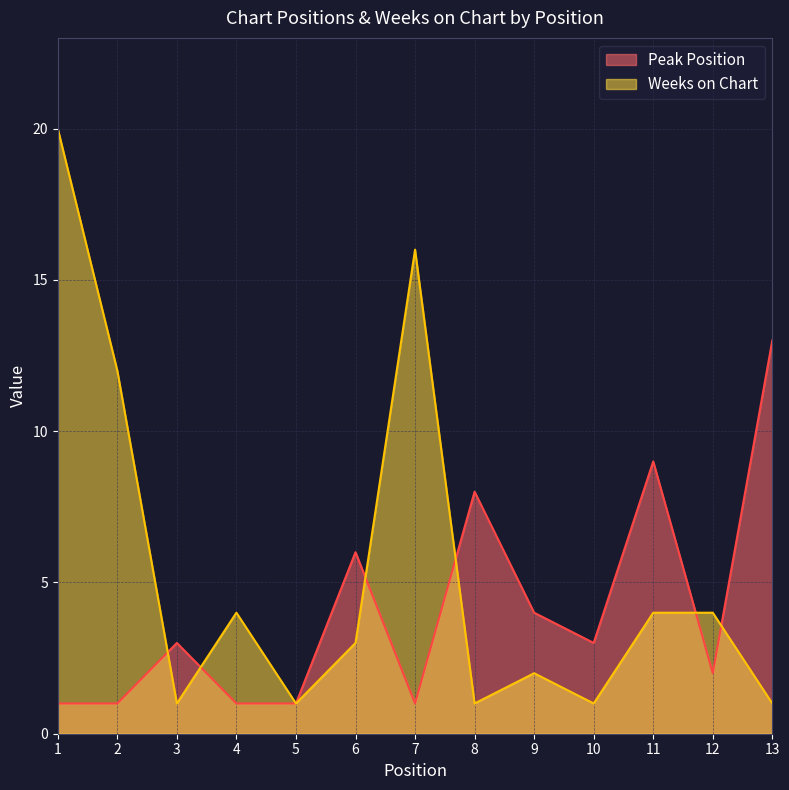

How many lines are shown in the chart?

2